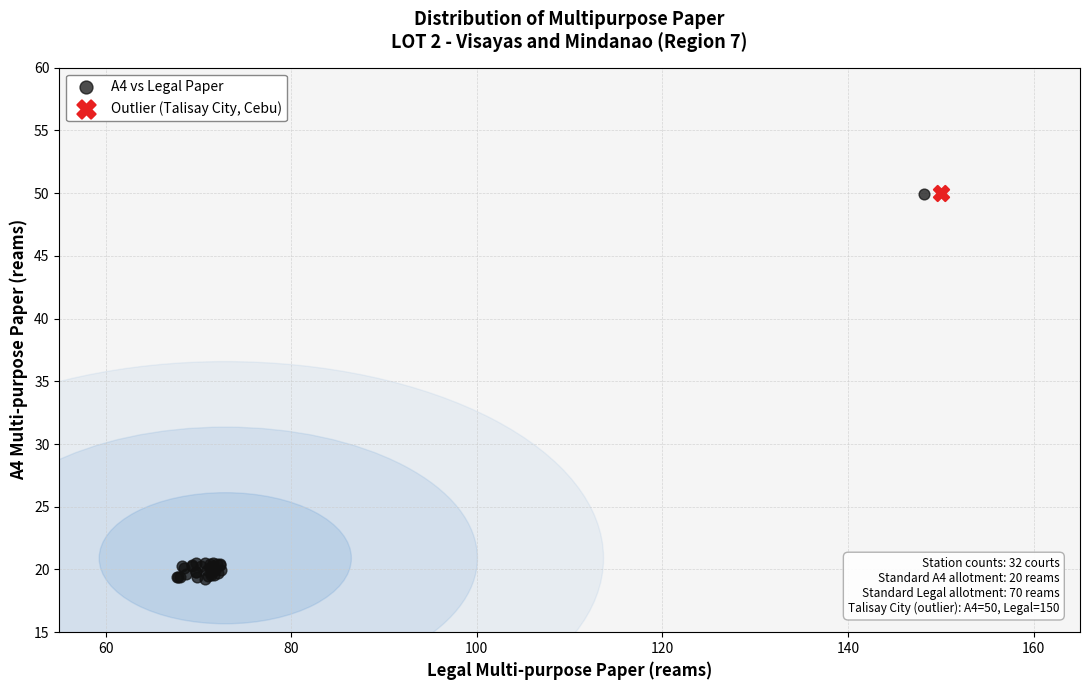

What are all the series names shown in the legend?

A4 vs Legal Paper, Outlier (Talisay City, Cebu)